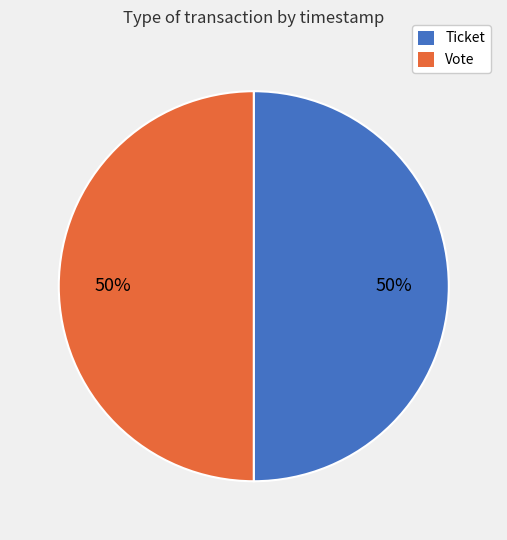

What is the ratio of the value at Vote to the value at Ticket?

1.0